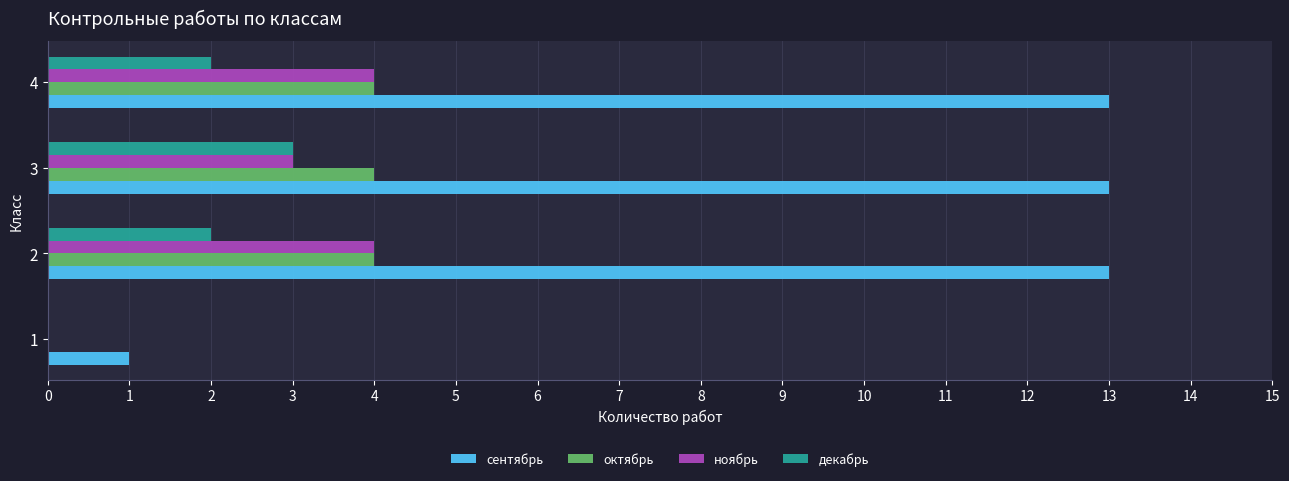

Count the number of categories in the chart.

4